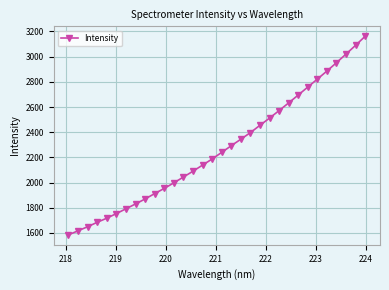

What is the maximum value shown in the chart?

3162.1